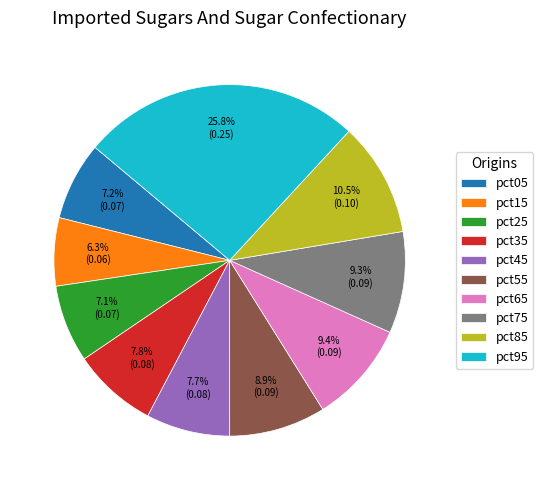

Is the sum of pct35 and pct85 greater than half?

No